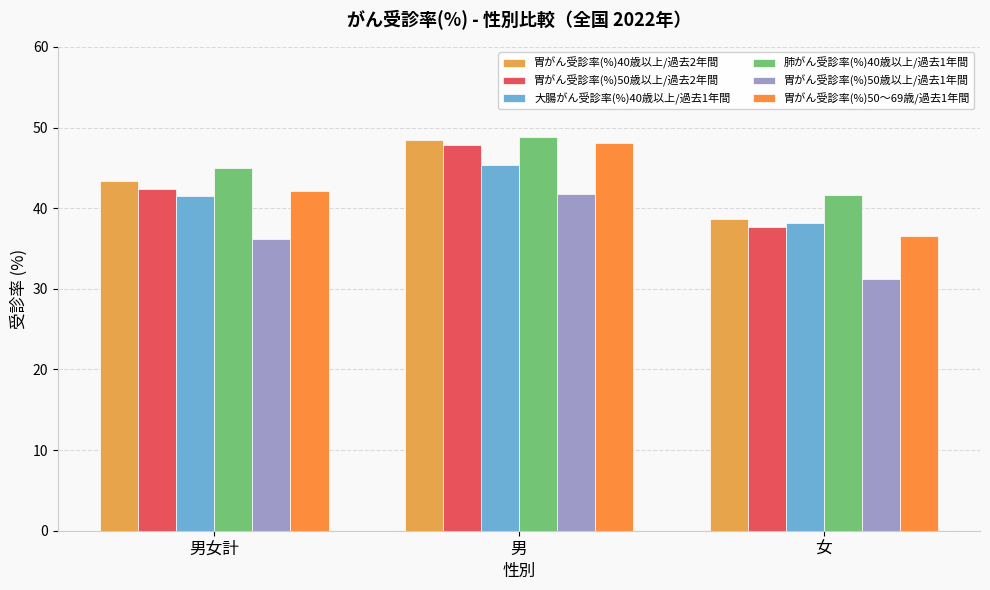

What is the difference between the highest and lowest values at 男?

7.1